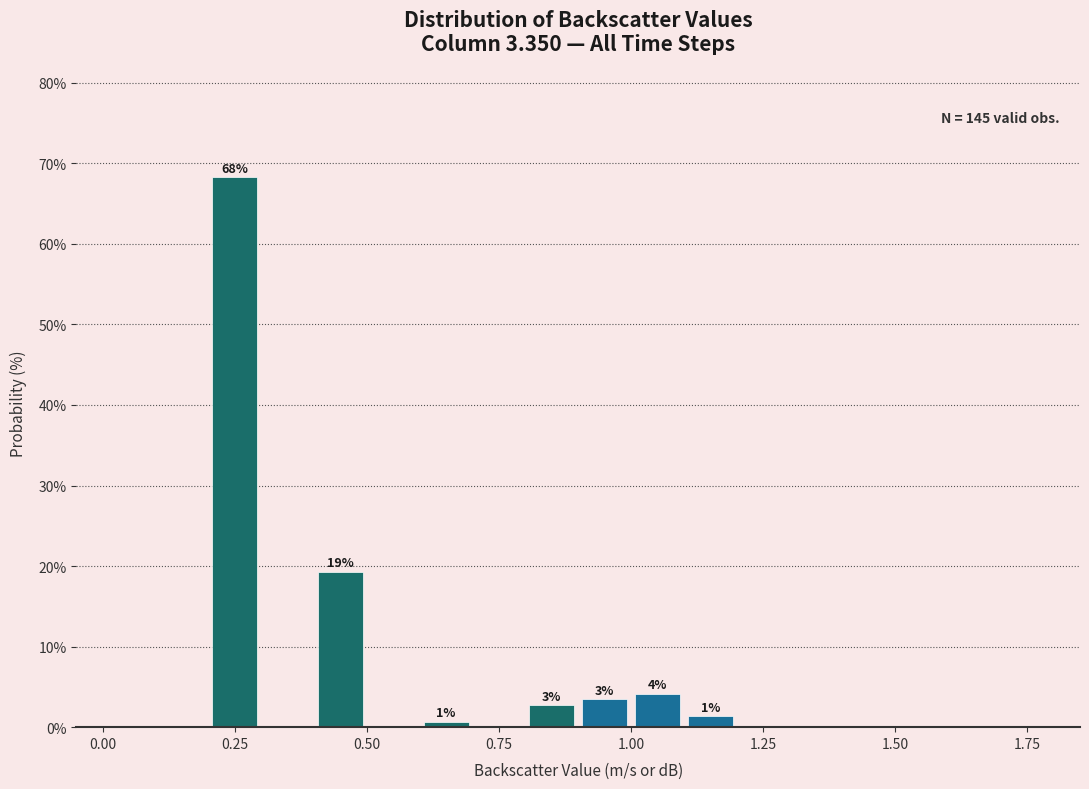

Read against the x-axis, roughly where is the centre of the tallest bar?

0.25